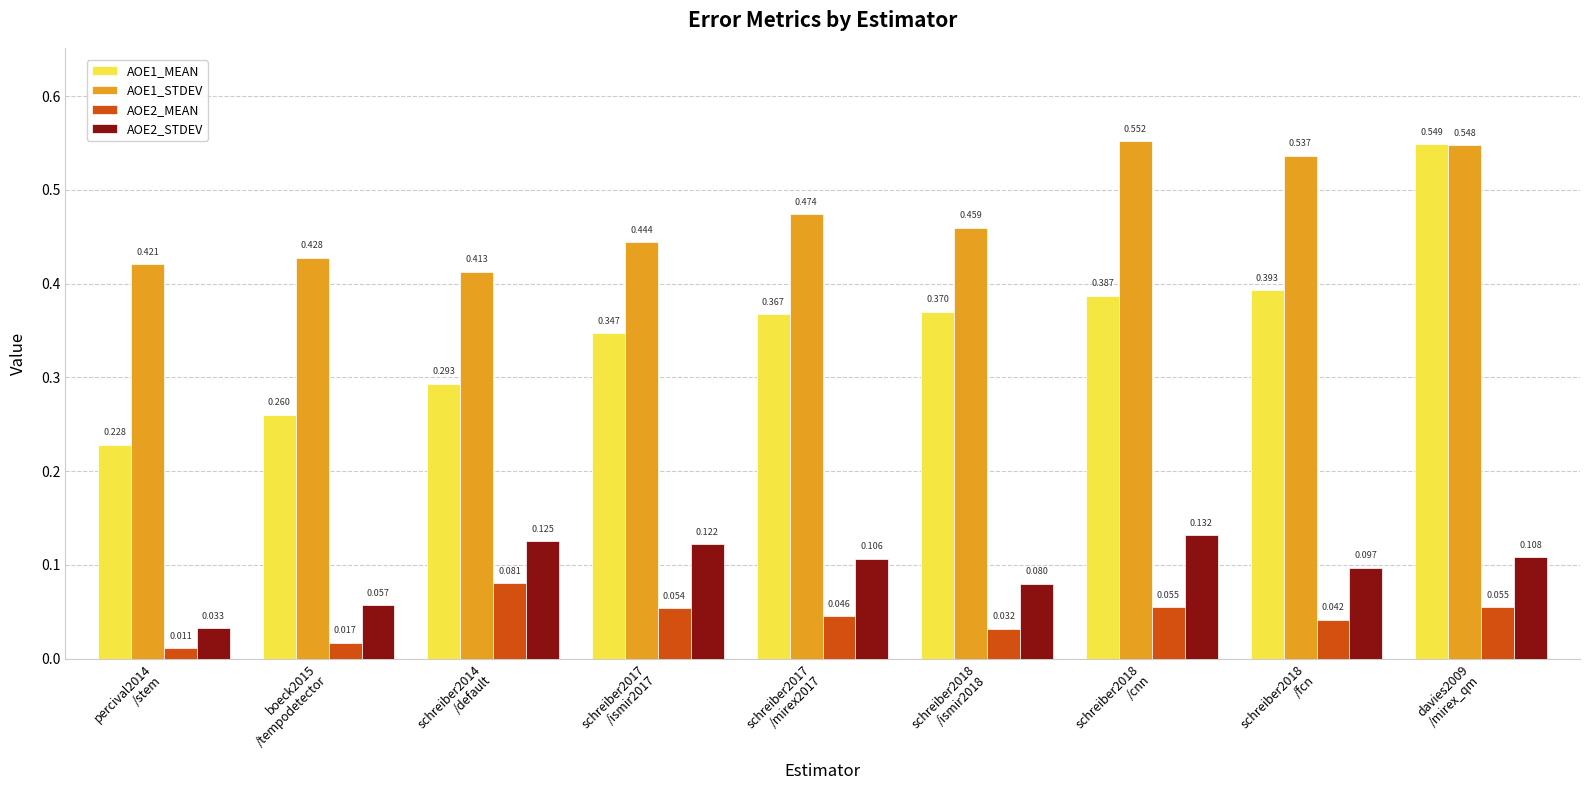

True or false: AOE1_STDEV has a value of 0.3 at percival2014
/stem.

False